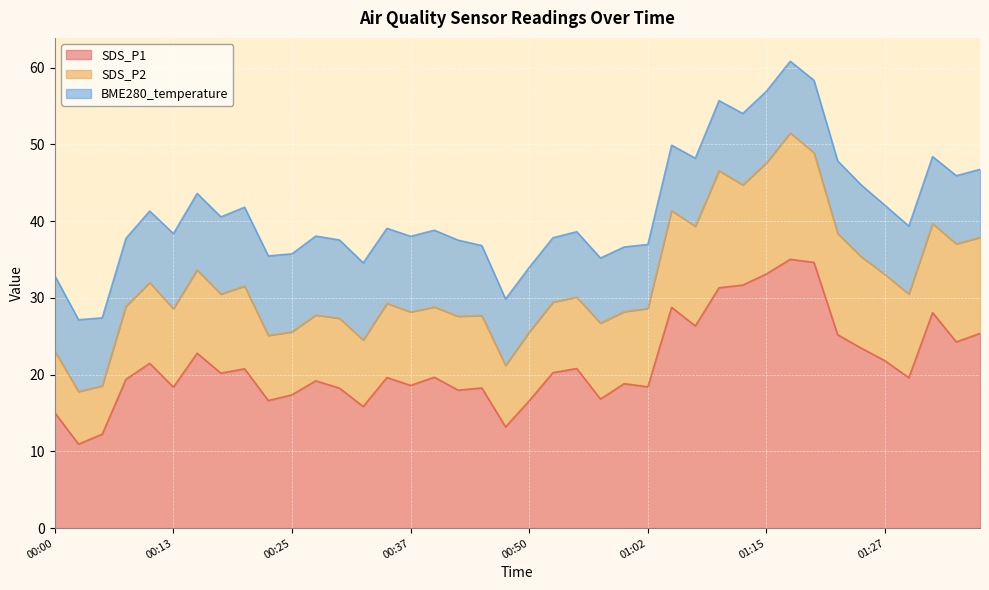

What value does the SDS_P1 series have at 00:15?

22.8